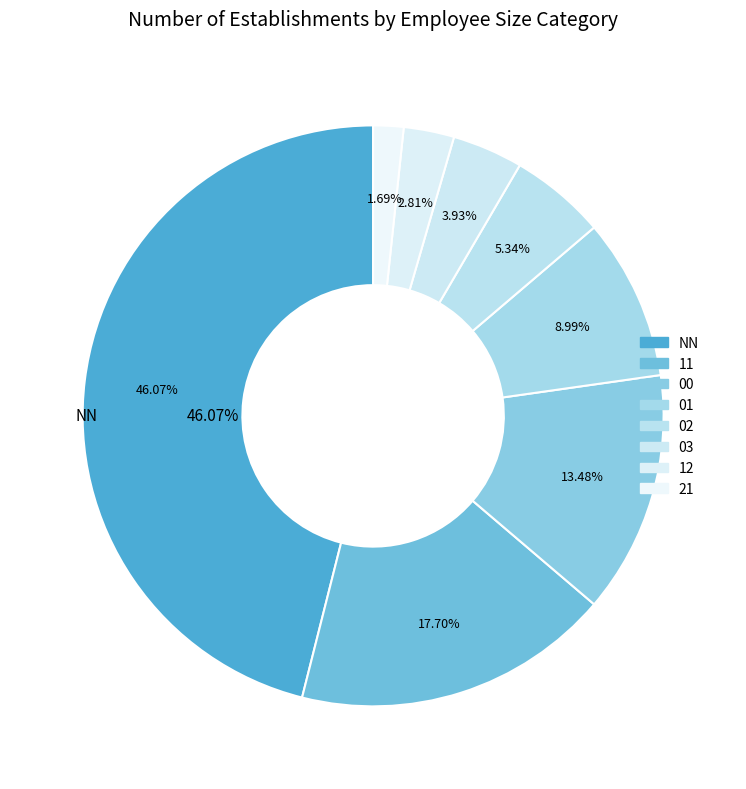

What is the smallest slice in the pie chart?

21